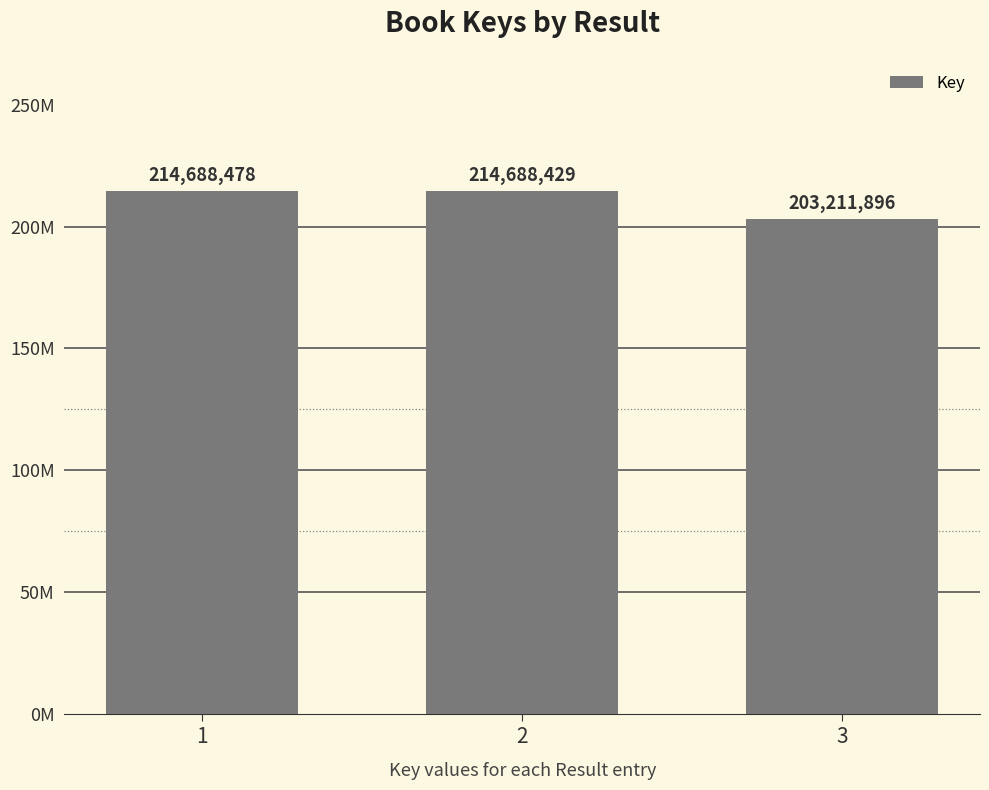

Where does the data first go above 214688429?

1